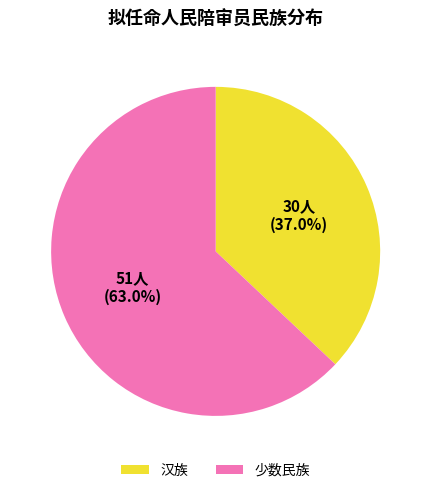

What is the total percentage of 少数民族 and 汉族?

100.0%